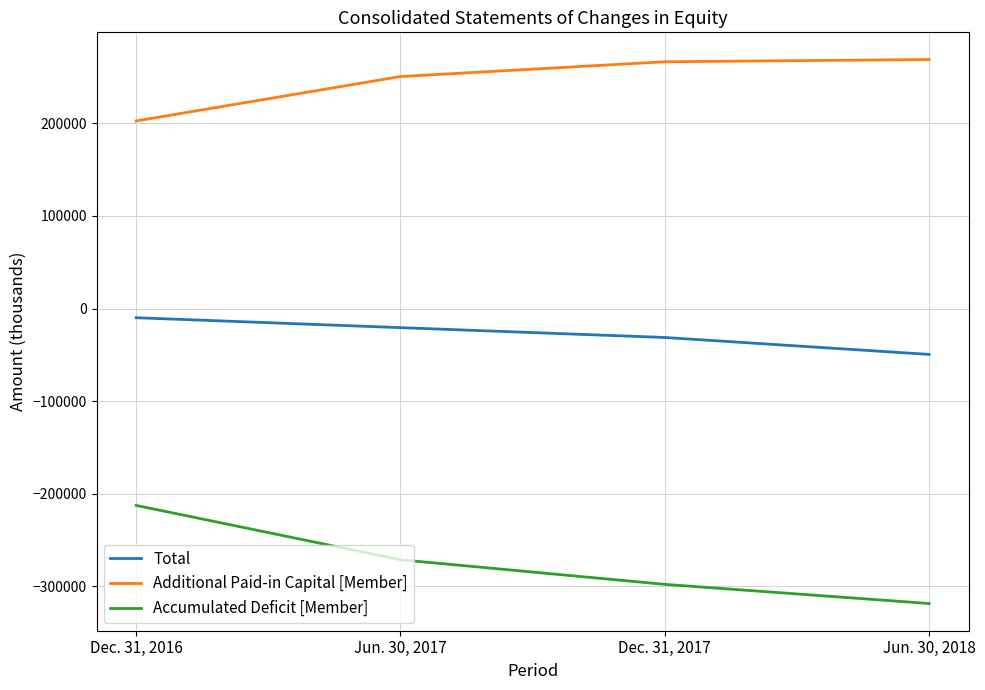

What position from the right is Jun. 30, 2018?

1